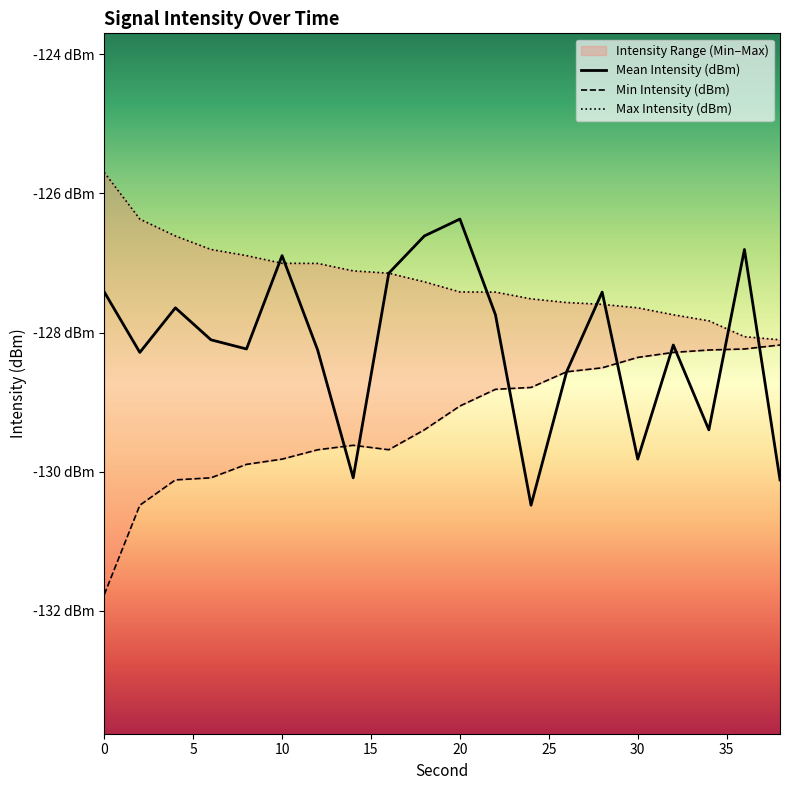

What is the difference between the maximum and minimum values in the Max Intensity (dBm) series?

2.4